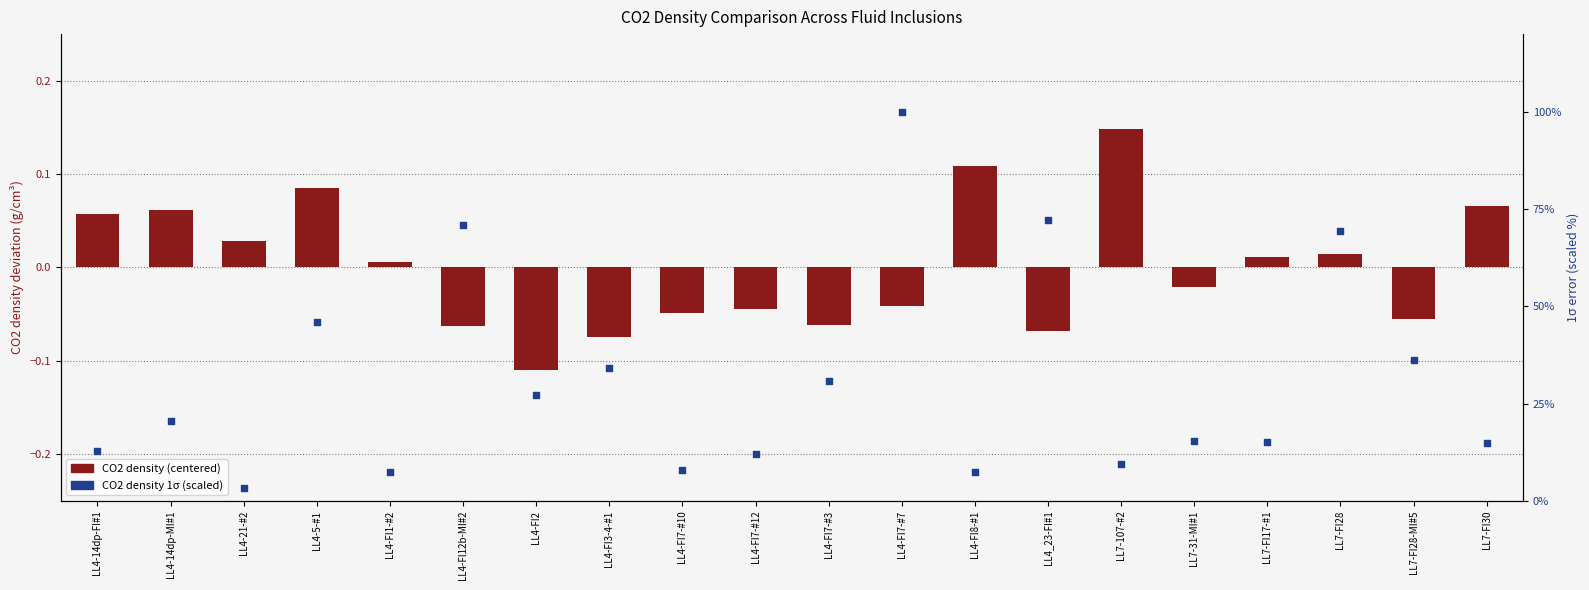

What are all the series names shown in the legend?

CO2 density (centered), CO2 density 1σ (scaled %)